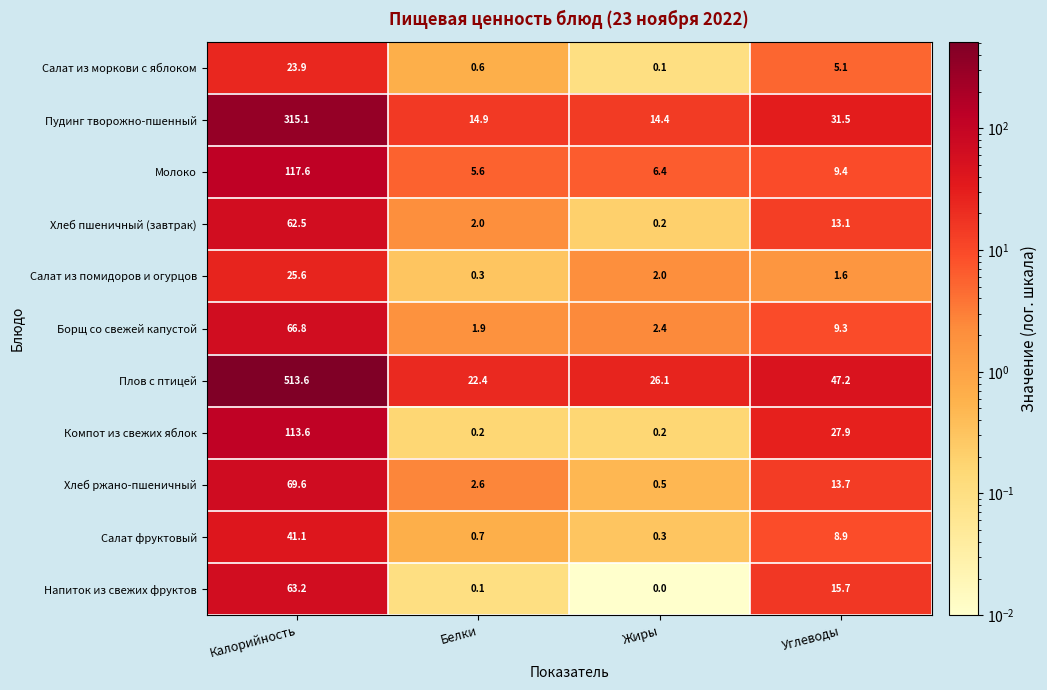

At how many categories does at least one series exceed 99?

1